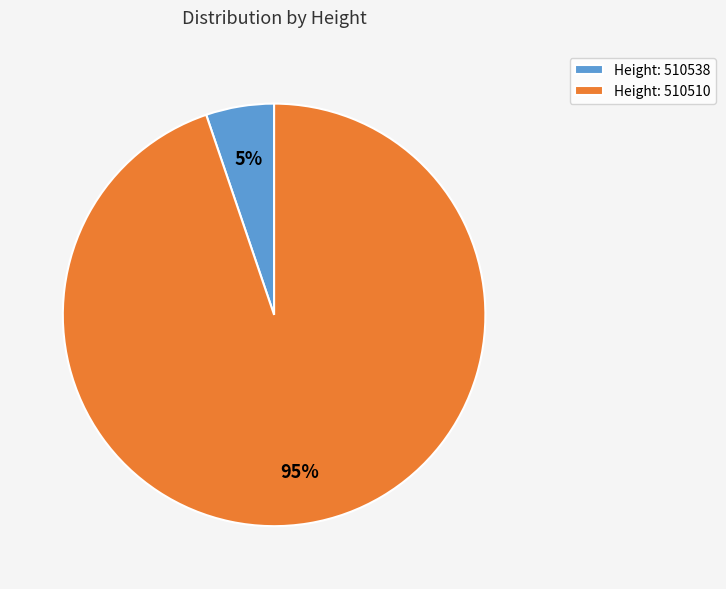

To the nearest percent, what is the difference between the Height: 510510 and Height: 510538 slice percentages?

90%